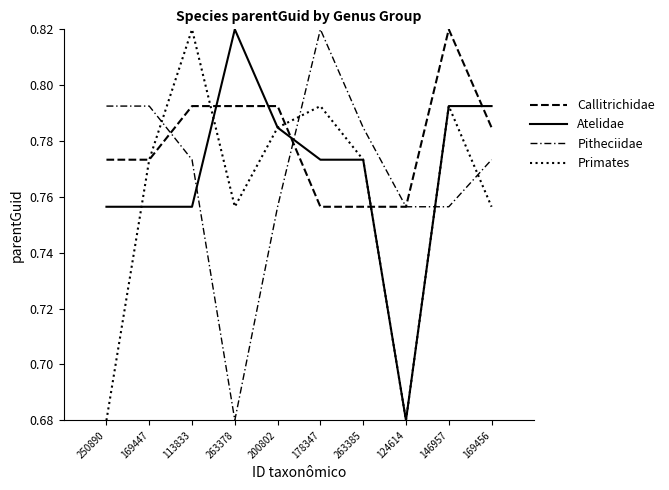

Is this an area chart (filled region under the line)?

No